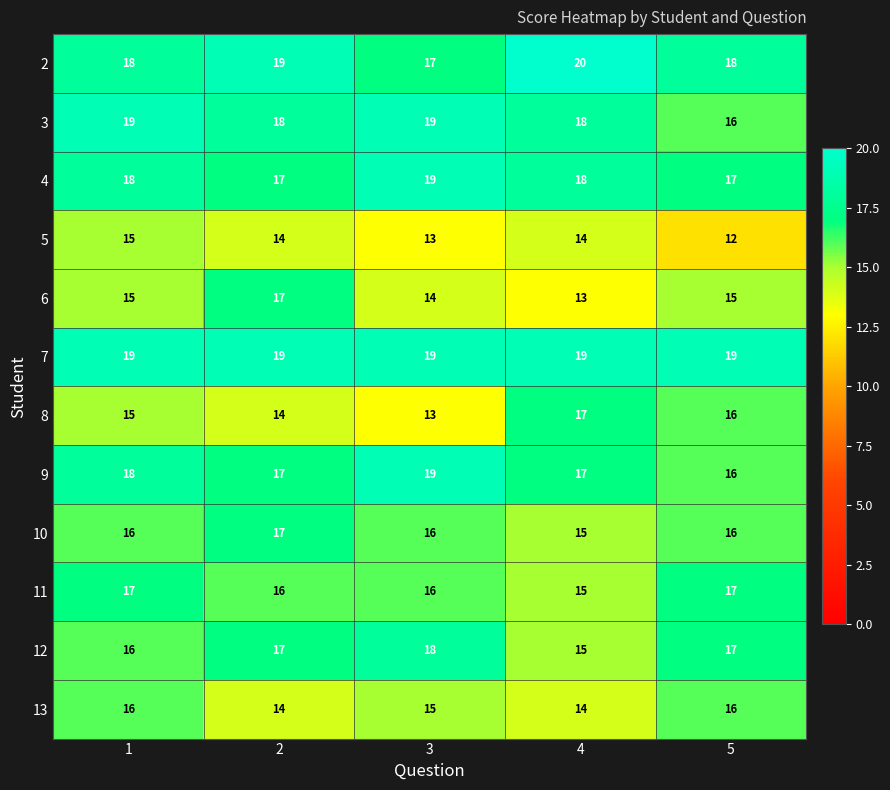

Which category has the highest value across all series?

4